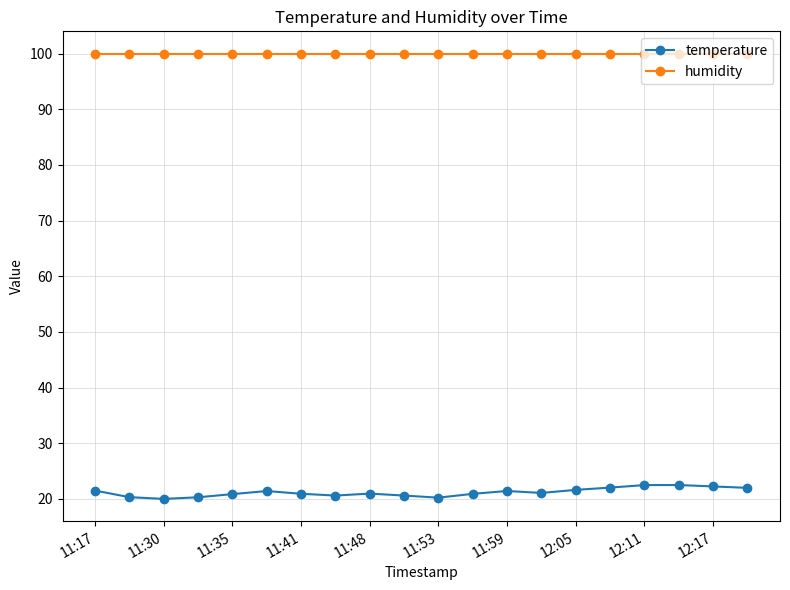

True or false: temperature and humidity cross at least once.

False